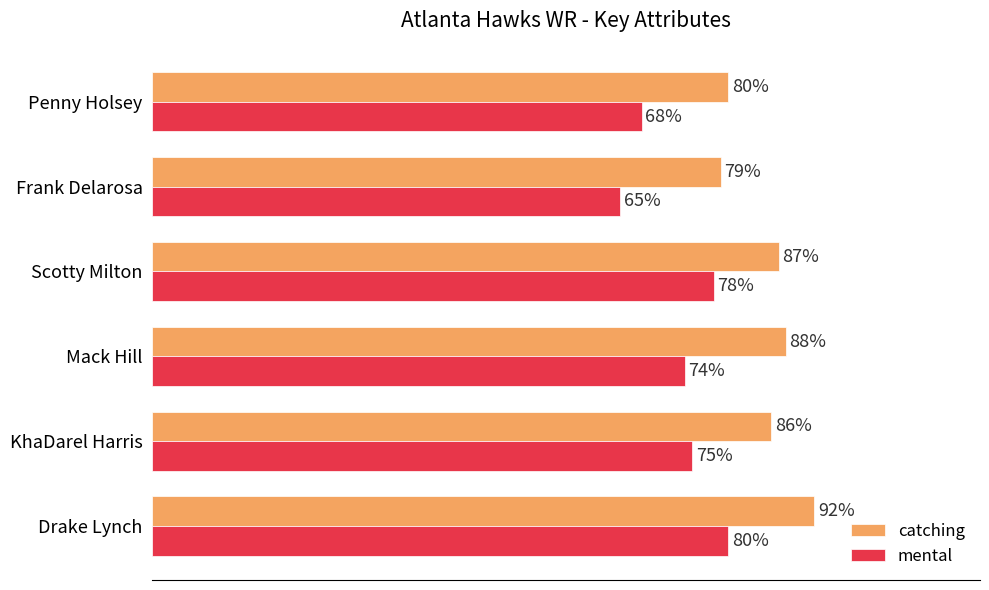

List the series in order of their peak value, lowest first.

mental, catching